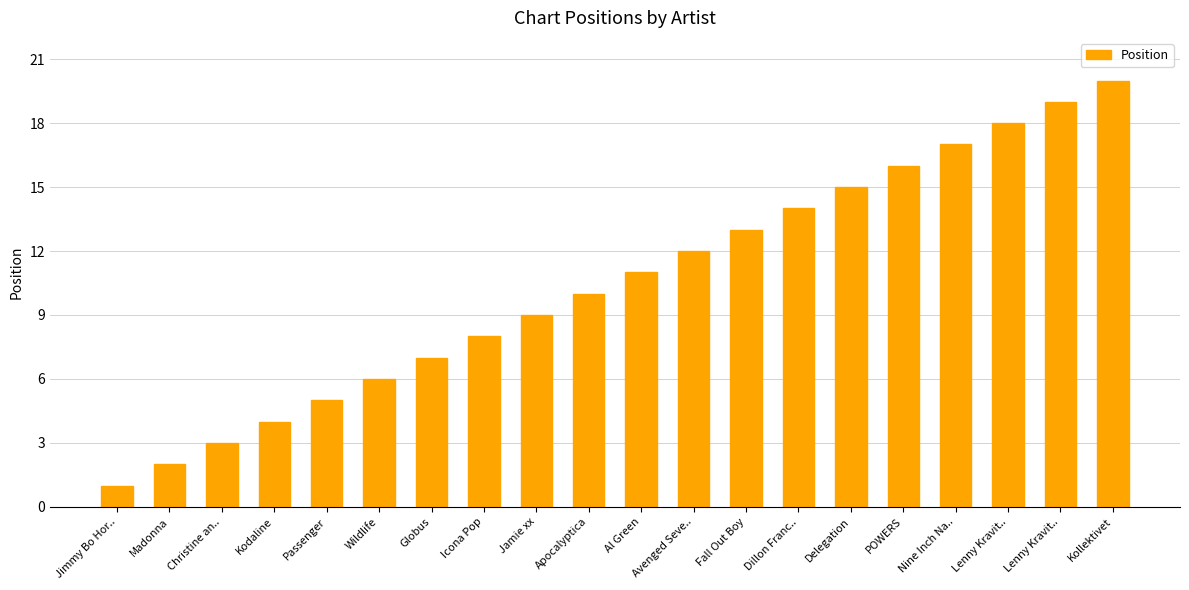

What is the label of the 19th bar from the left?

Lenny Kravit..